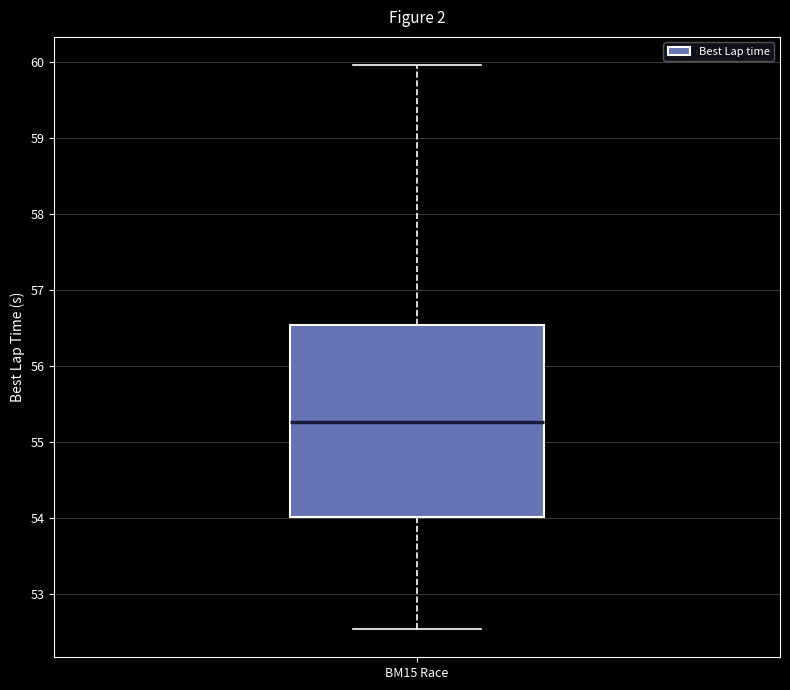

Transcribe this box plot: give where the median line is, the range the box spans, and where the two whiskers end, as read against the y-axis. The values are not printed on the chart, so give them approximately, as read against the axis.

median 55.3, box 54.0 to 56.5, whiskers 52.5 to 60.0